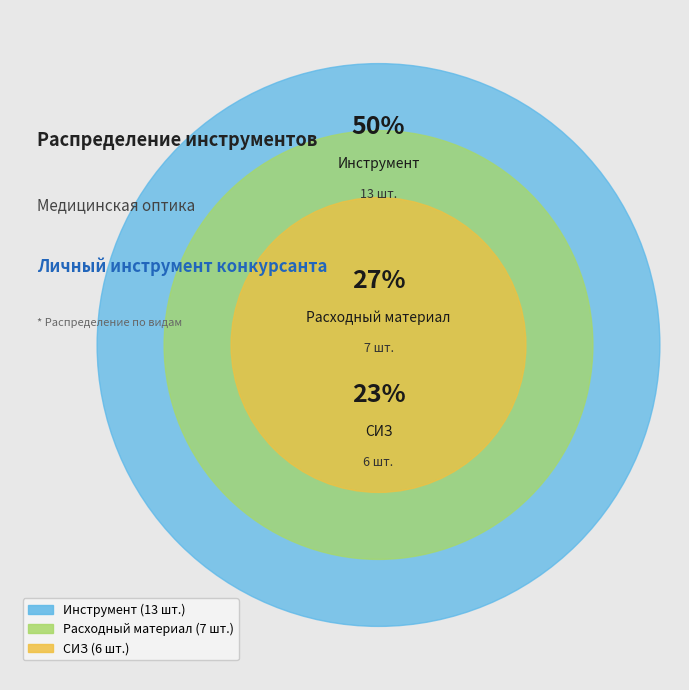

To the nearest percent, what portion does Расходный материал represent?

27%